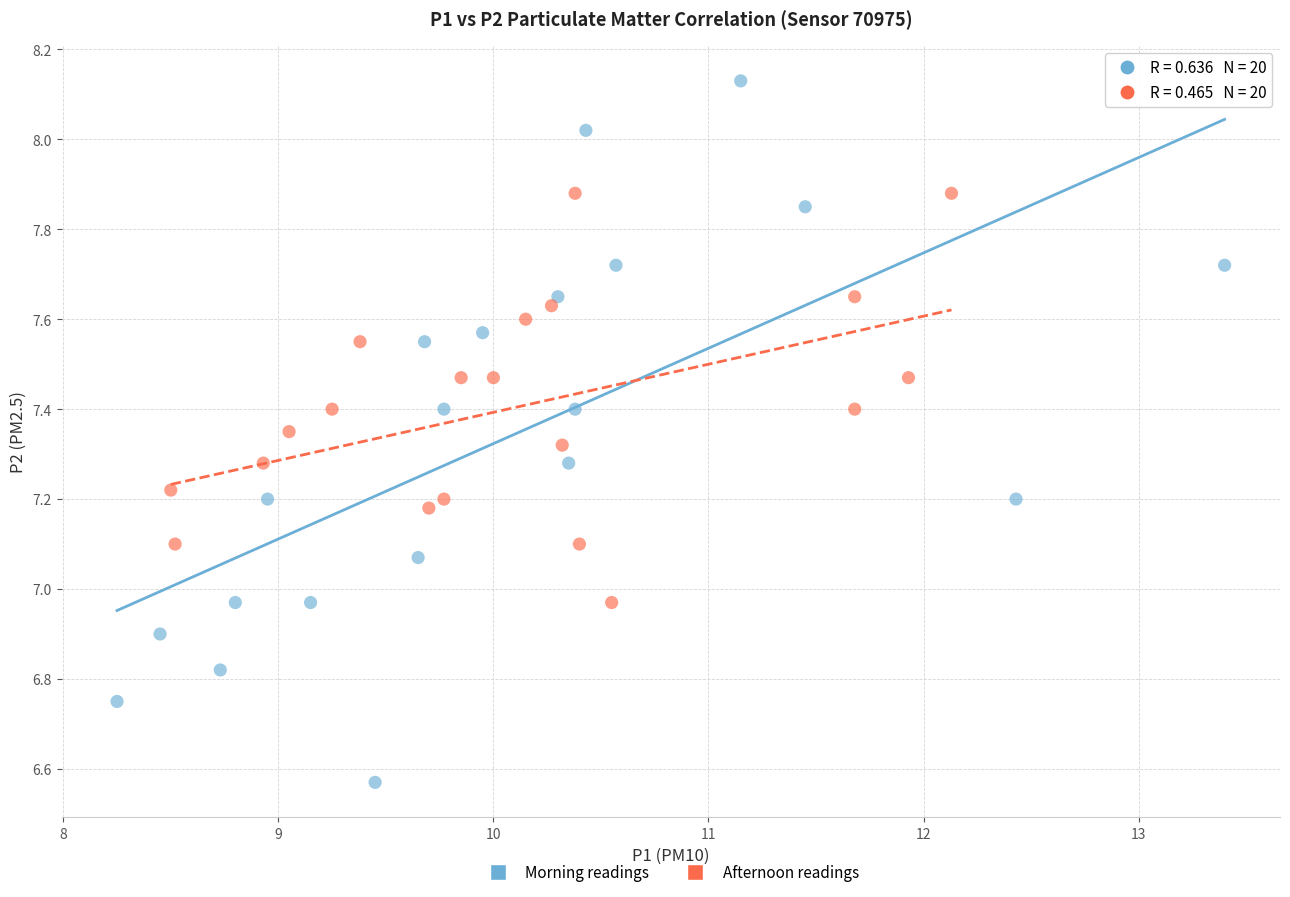

Which series has the widest spread of Y values?

Morning readings